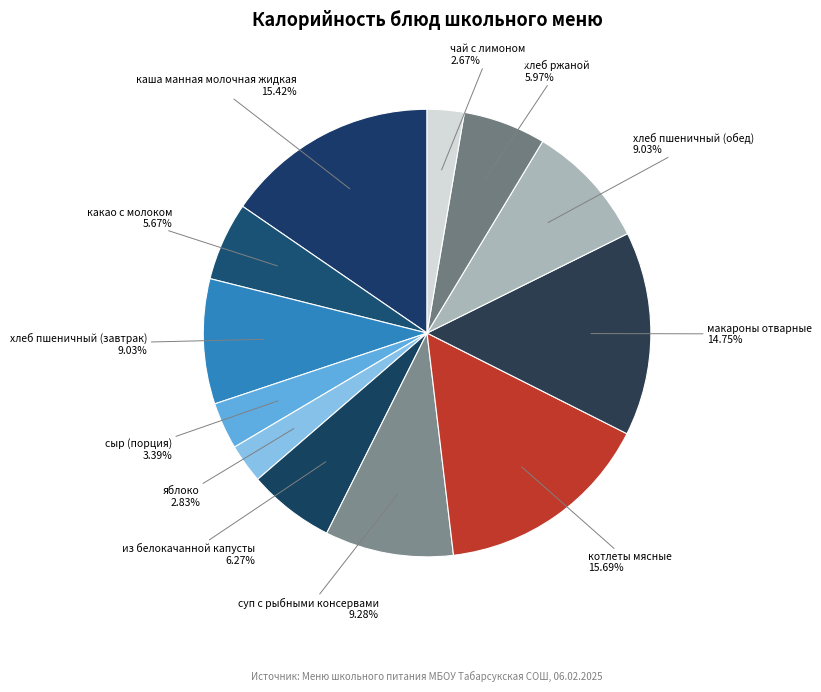

Does макароны отварные account for over 50% of the chart?

No